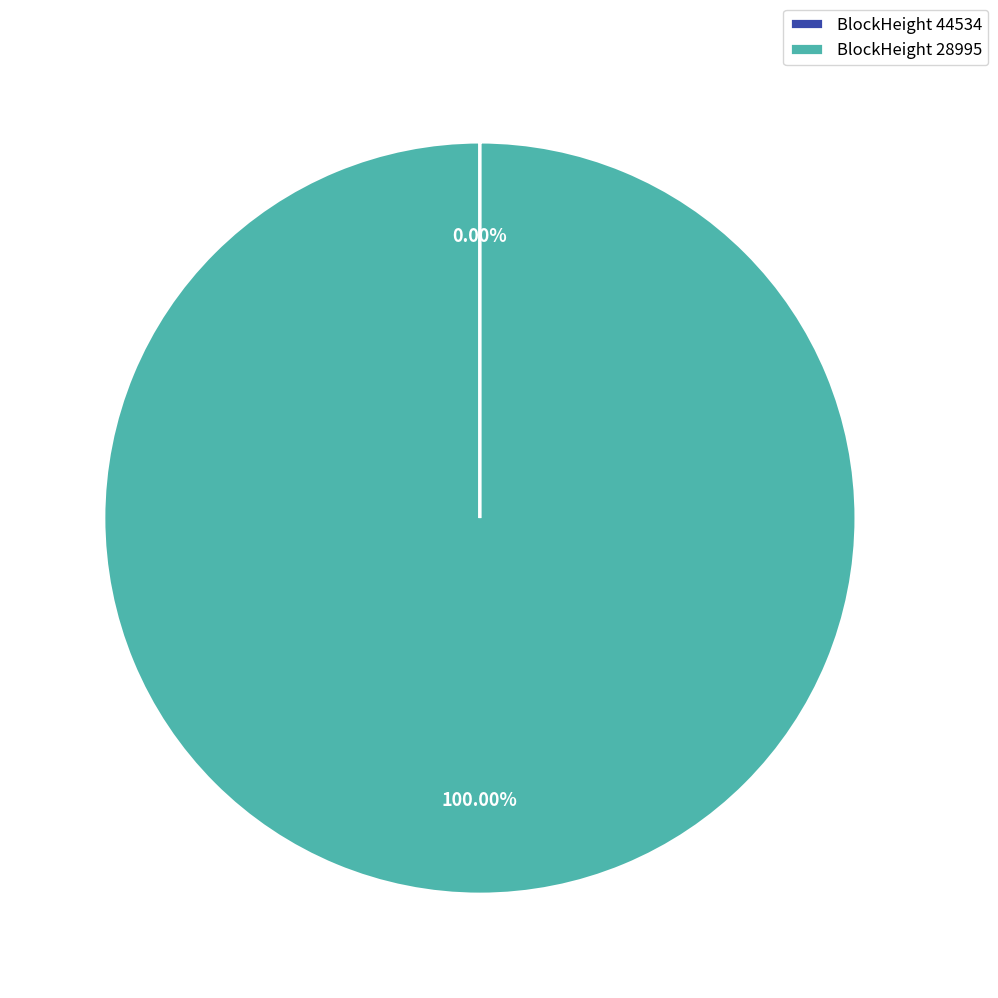

Which slice represents more than half of the pie?

BlockHeight 28995